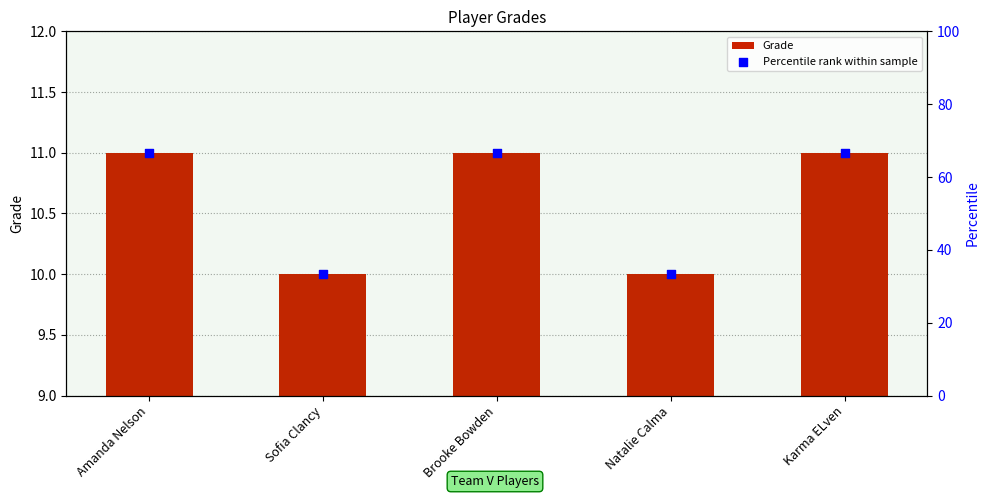

What is the total value across all series at Sofia Clancy?

43.3